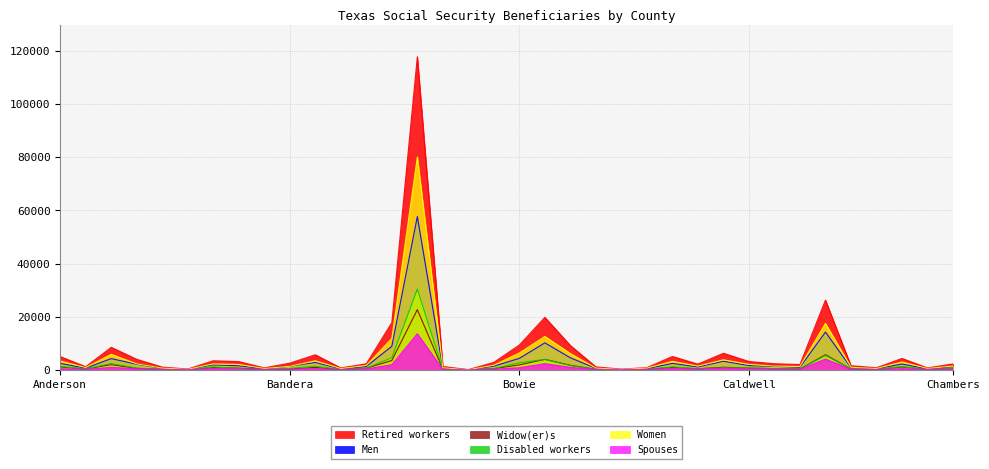

Is it true that Spouses equals 130 at Bailey?

True